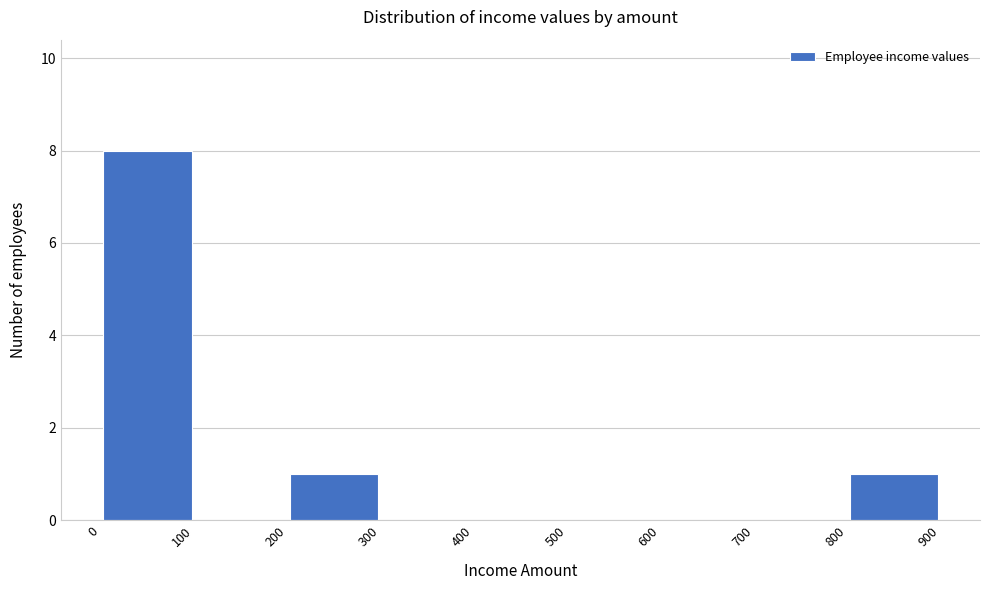

Reading left to right, list every bar in this chart as the range it spans on the x-axis followed by its height. The values are not printed on the chart, so give them approximately, as read against the axis.

0 to 100: 8
100 to 200: 0
200 to 300: 1
300 to 400: 0
400 to 500: 0
500 to 600: 0
600 to 700: 0
700 to 800: 0
800 to 900: 1